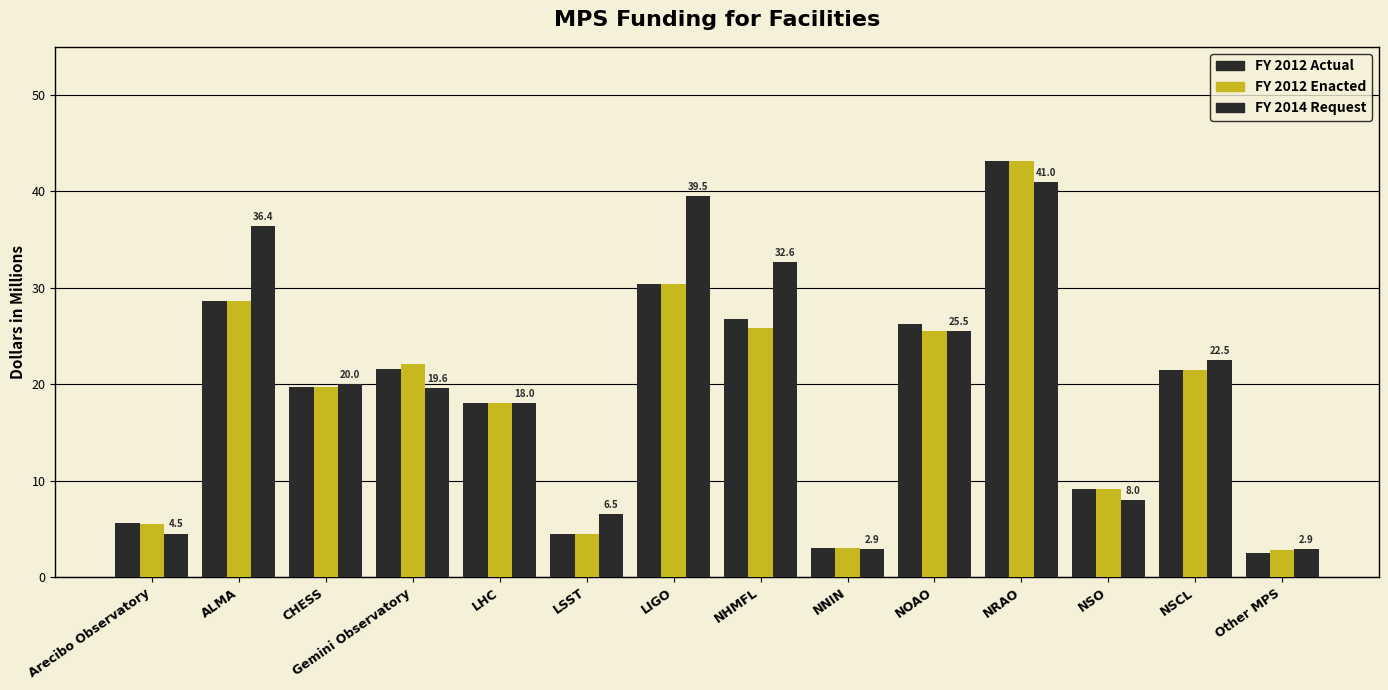

How many data points in FY 2012 Enacted are above 21?

7